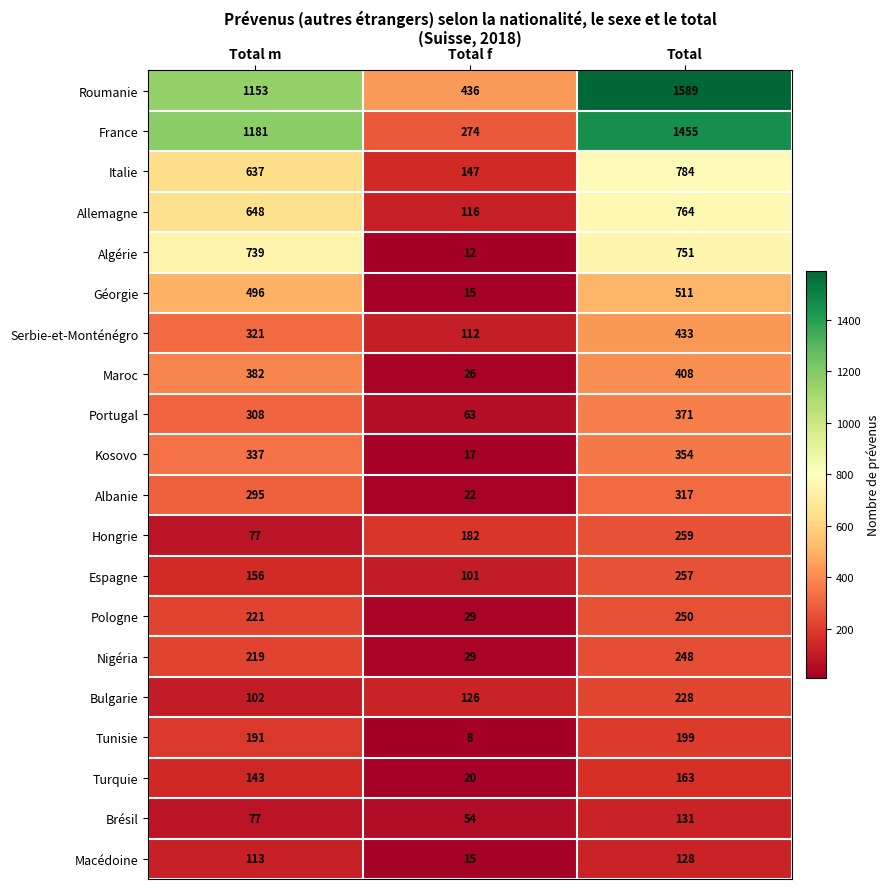

Between Total m and Total f, which series saw the biggest shift?

France